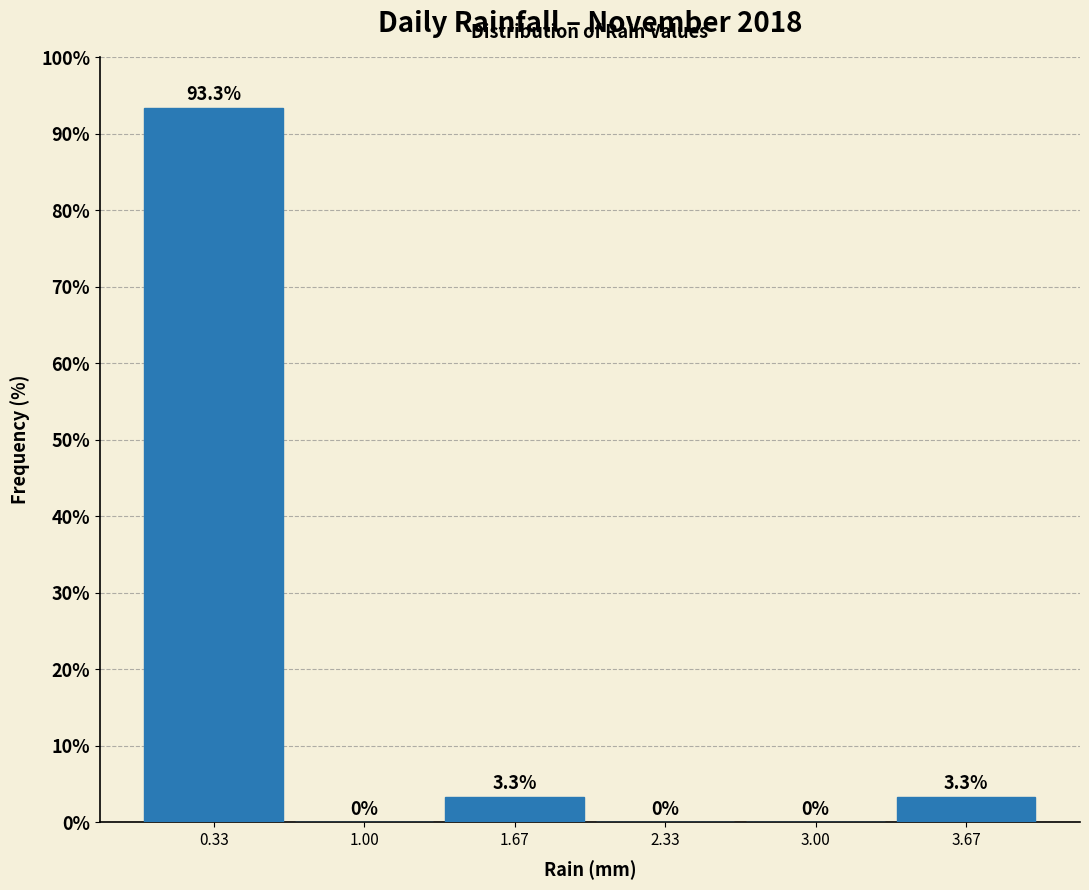

Reading left to right, list every bar in this chart as the range it spans on the x-axis followed by its height. The bar edges are not printed on the chart, so give them approximately, as read against the axis.

0.0 to 0.7: 93.3
0.7 to 1.3: 0.0
1.3 to 2.0: 3.3
2.0 to 2.7: 0.0
2.7 to 3.3: 0.0
3.3 to 4.0: 3.3